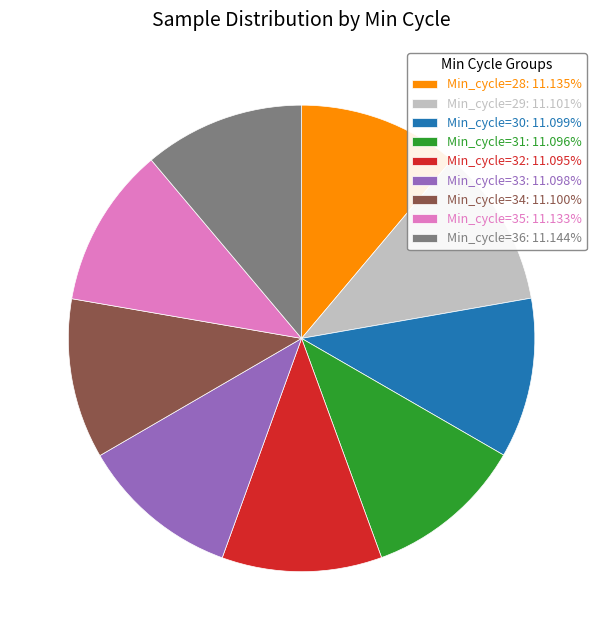

Combined, do Min_cycle=35: 11.133% and Min_cycle=34: 11.100% account for over 50%?

No